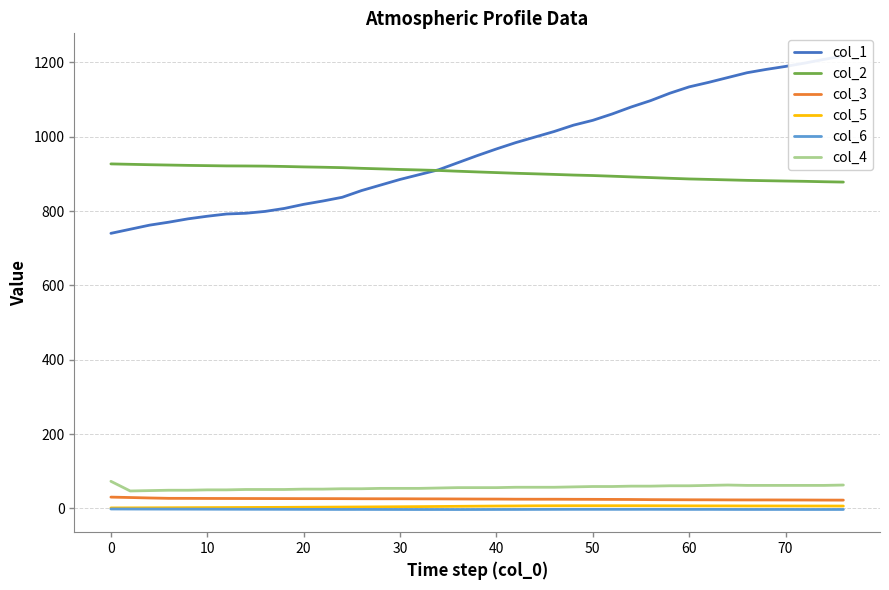

True or false: col_4 has a value of 54.0 at 30.

True